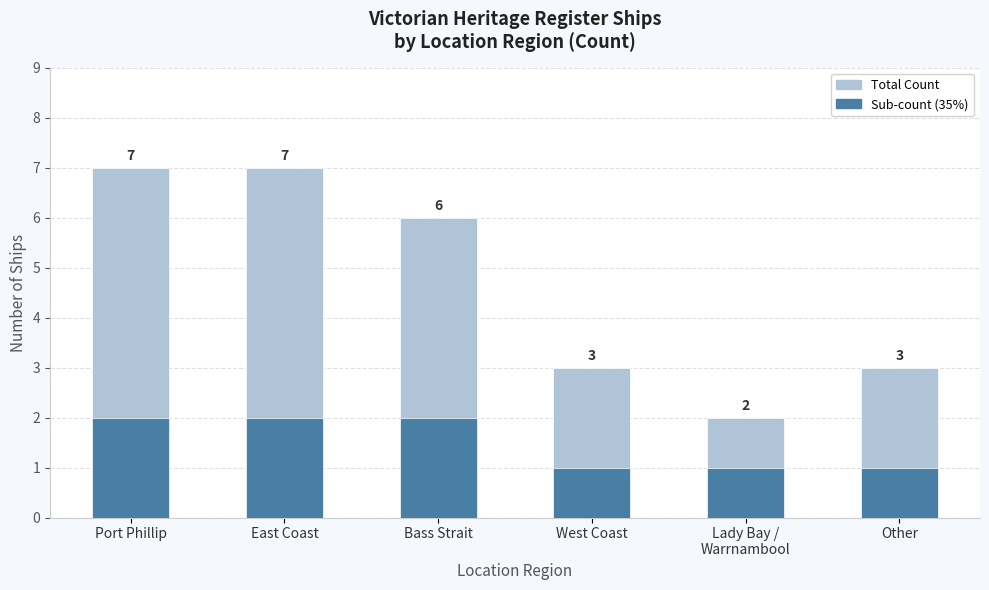

How many series are shown in this chart?

2